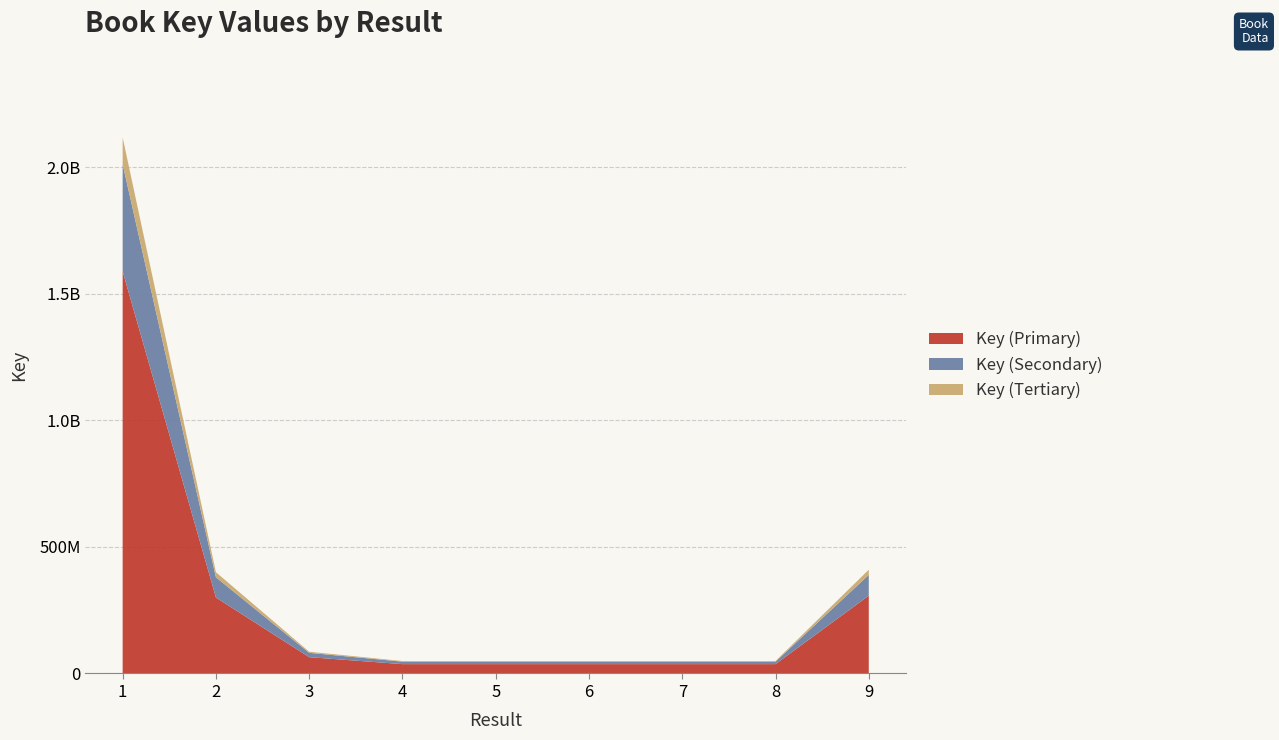

Reading left to right, what are all the values shown in this chart?

2117962418	400090780	85845193	49194027	49190393	49191619	49190889	49191412	410046702